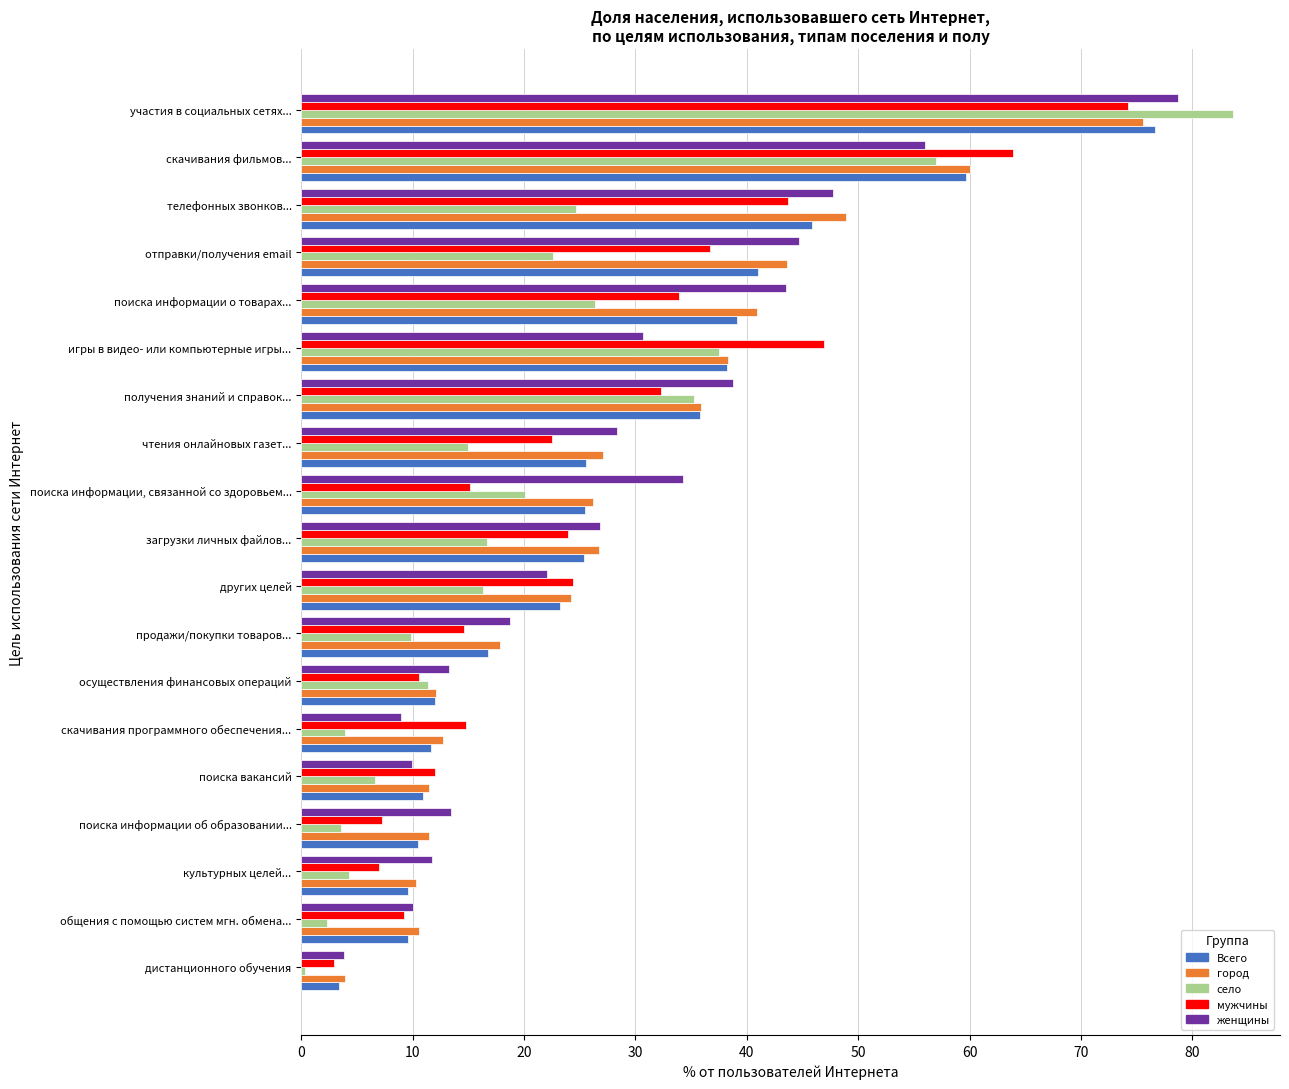

What is the maximum value for мужчины?

74.2